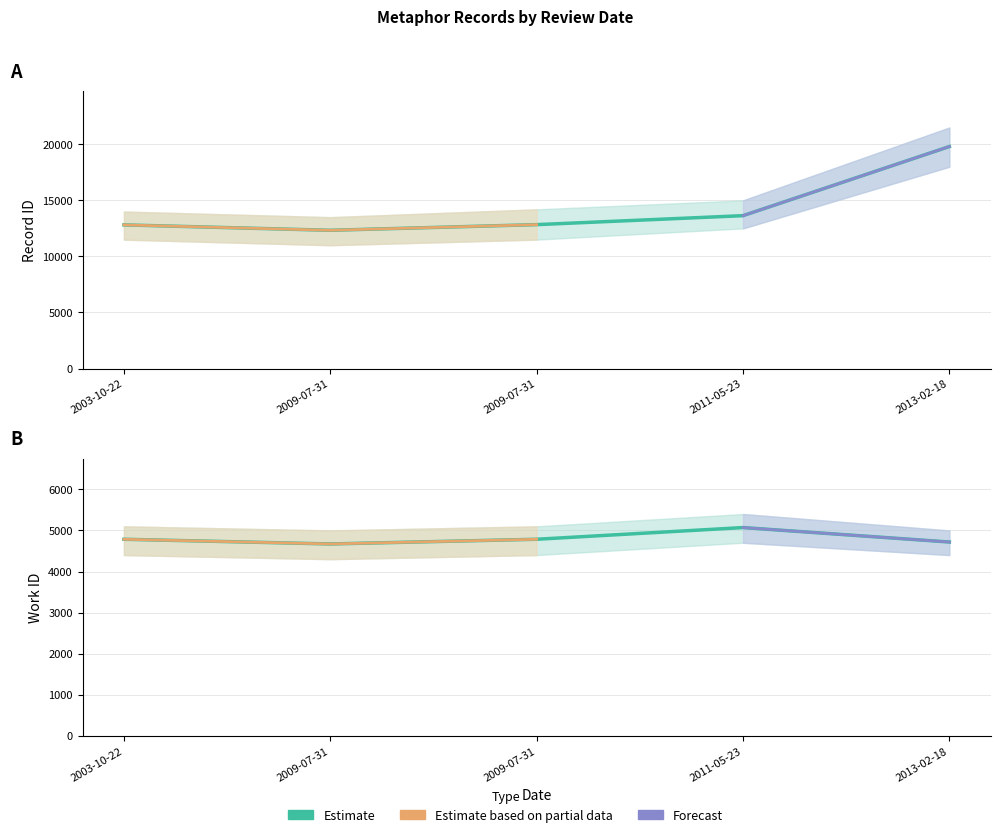

What is the label of the 1st point from the left?

2003-10-22